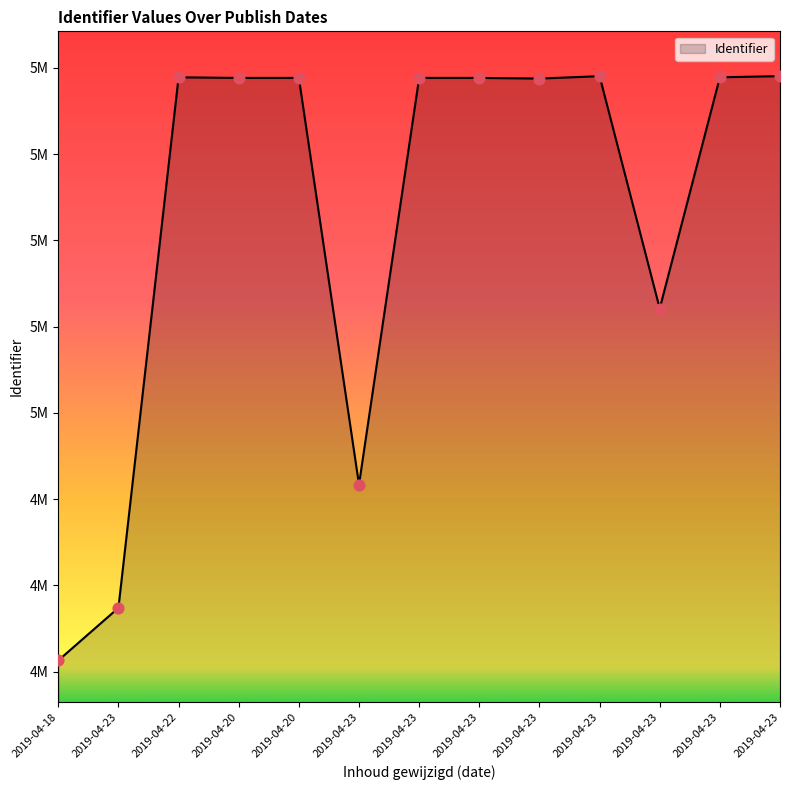

Approximately how many times larger is the value at 2019-04-23 compared to 2019-04-20?

1.0